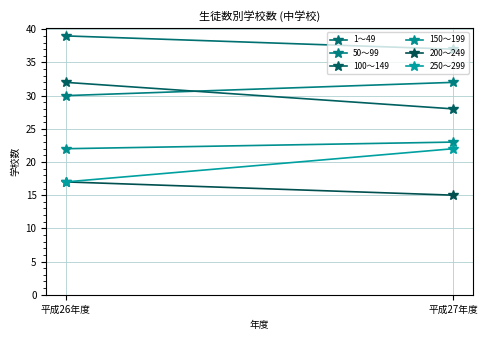

True or false: 200～249 has a value of 15 at 平成27年度.

True